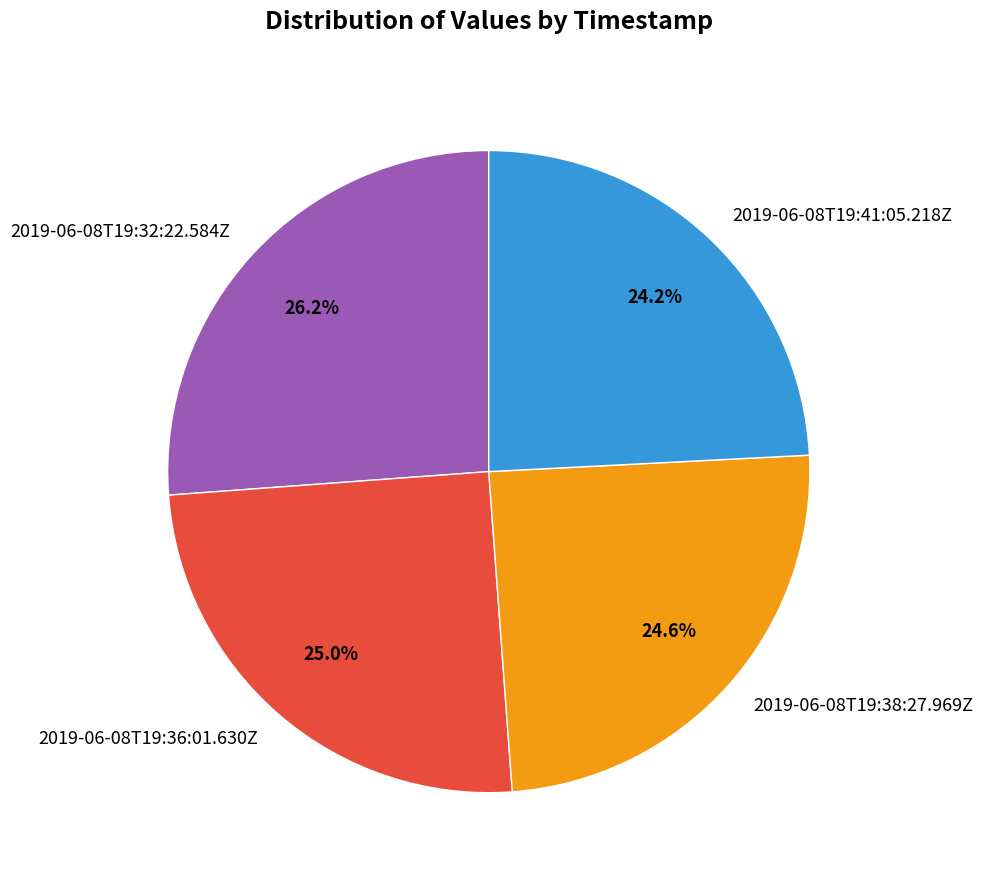

Which has a higher value, 2019-06-08T19:32:22.584Z or 2019-06-08T19:36:01.630Z?

2019-06-08T19:32:22.584Z